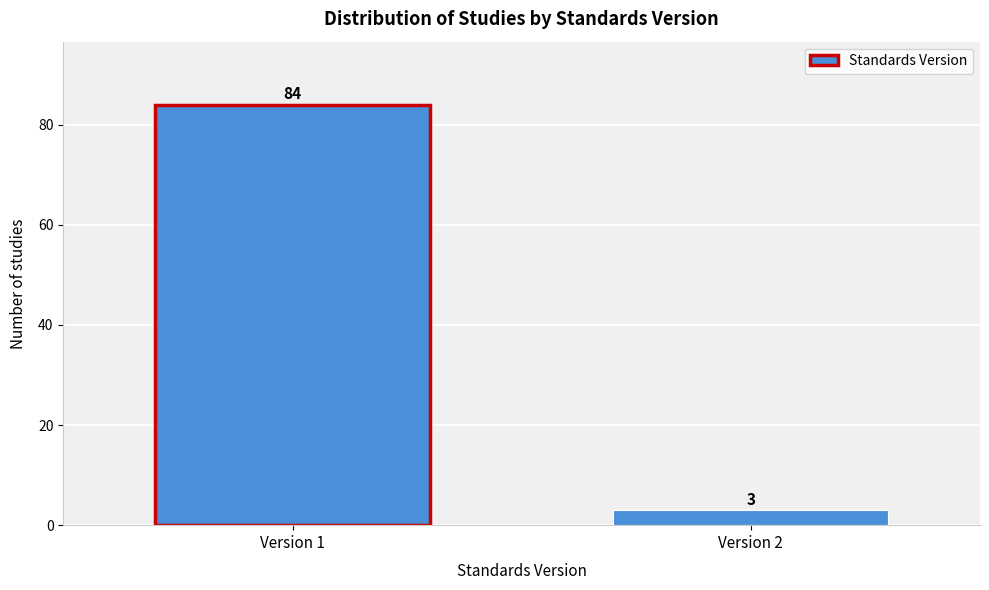

Reading right to left, transcribe all the data shown in this chart.

Version 2=3	Version 1=84